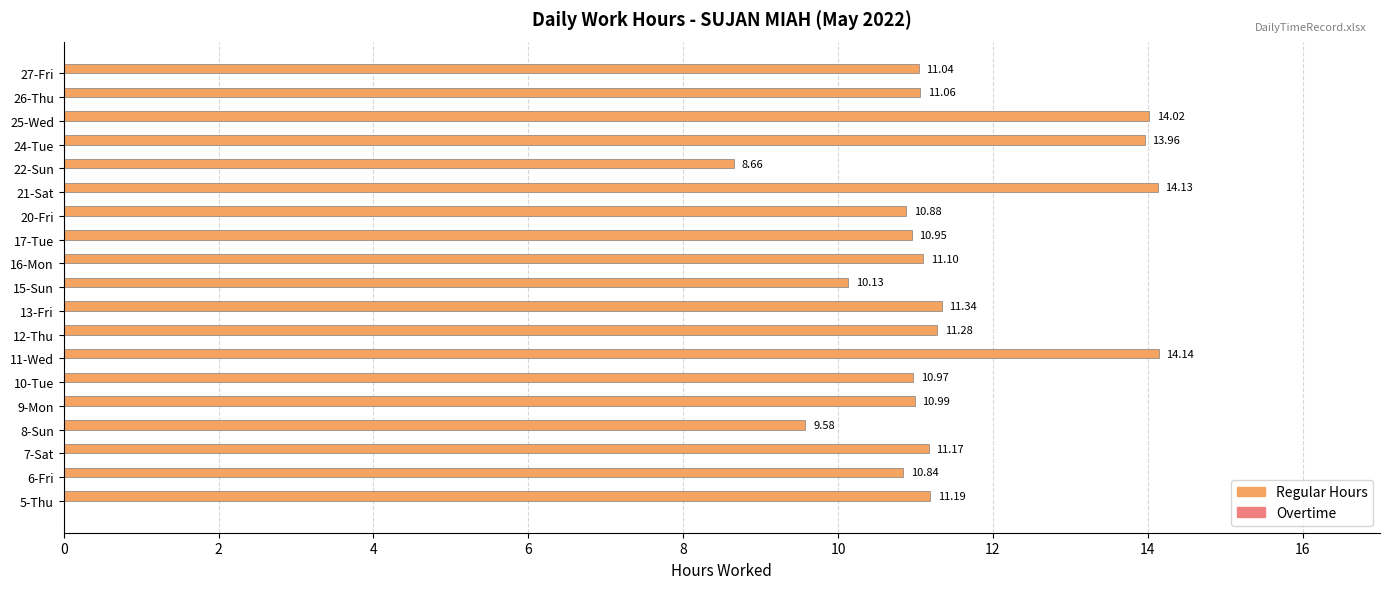

What is the ratio of the value at 25-Wed to the value at 7-Sat?

1.3